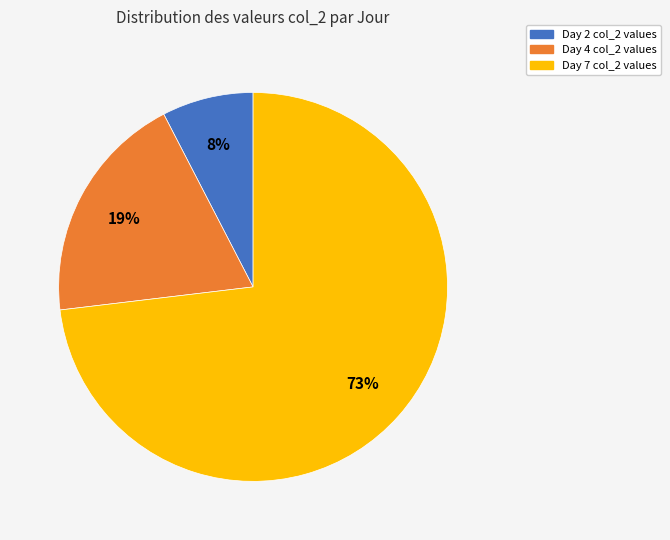

What is the largest slice in the pie chart?

Day 7